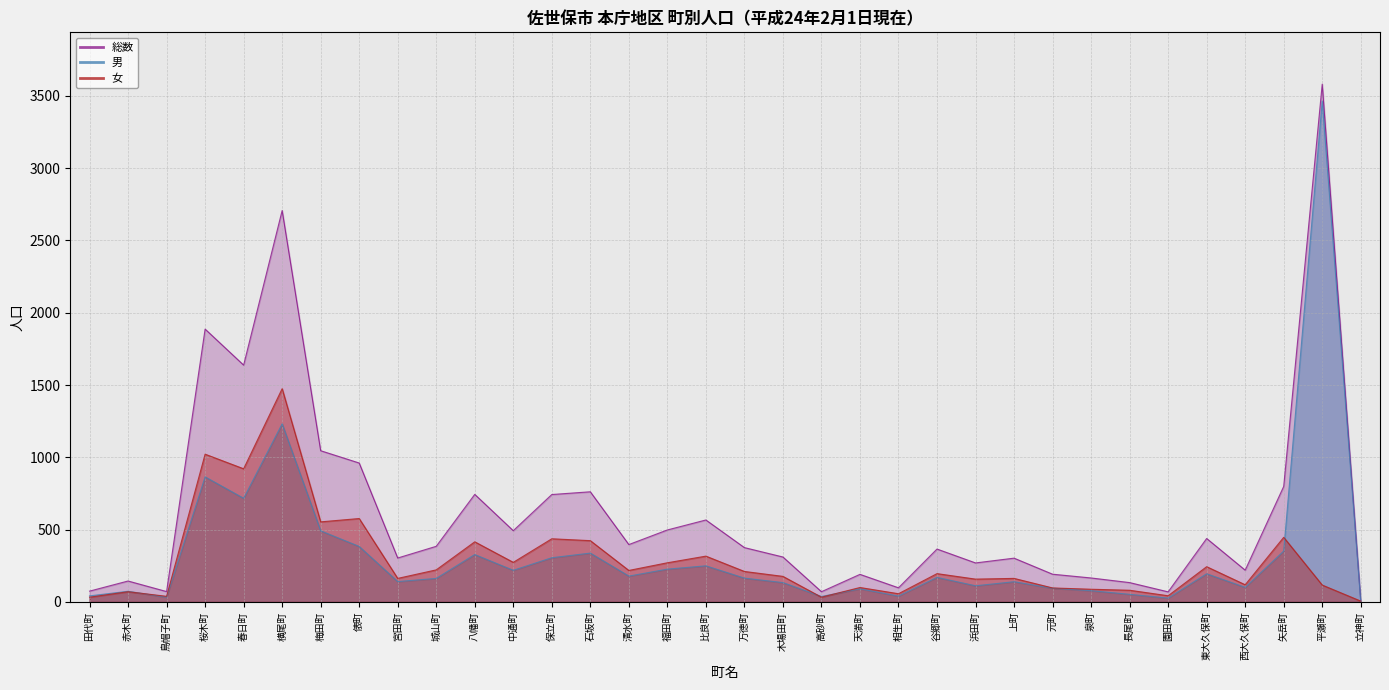

What is the average value of the 女 series?

287